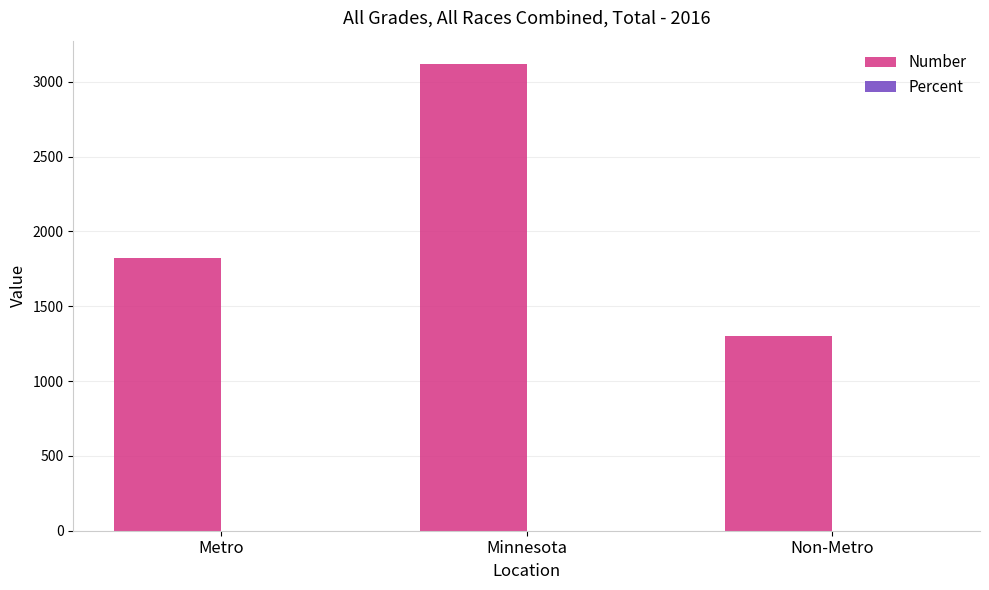

At which category is the sum across all series the highest?

Minnesota